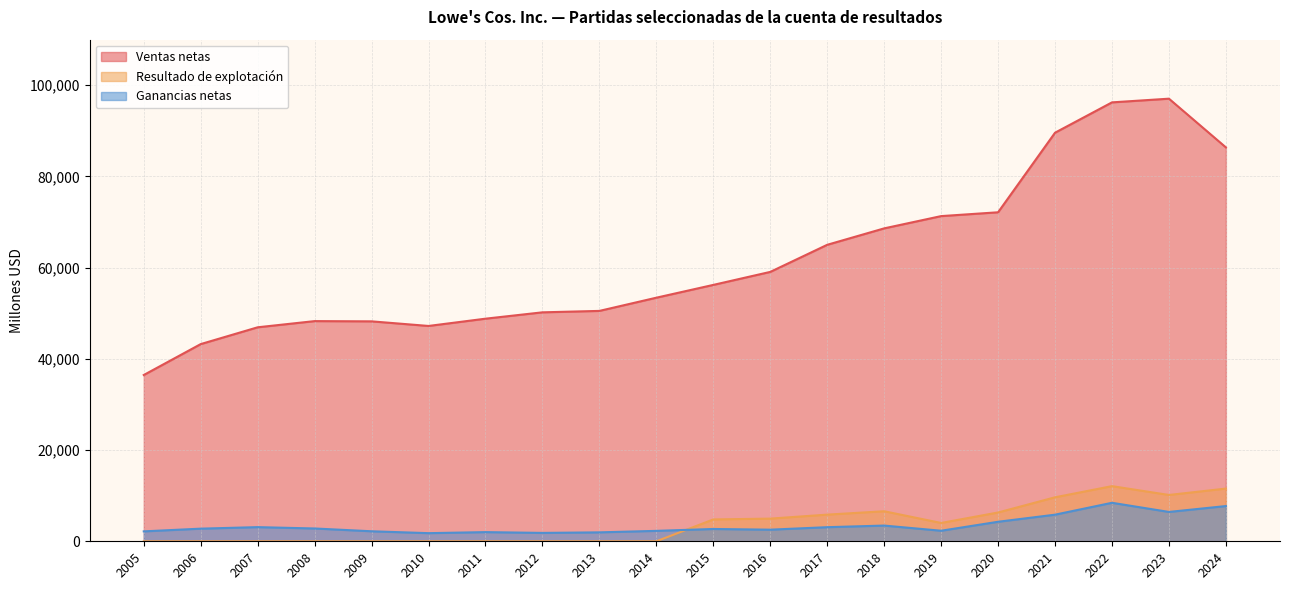

True or false: Ventas netas and Resultado de explotación cross at least once.

False